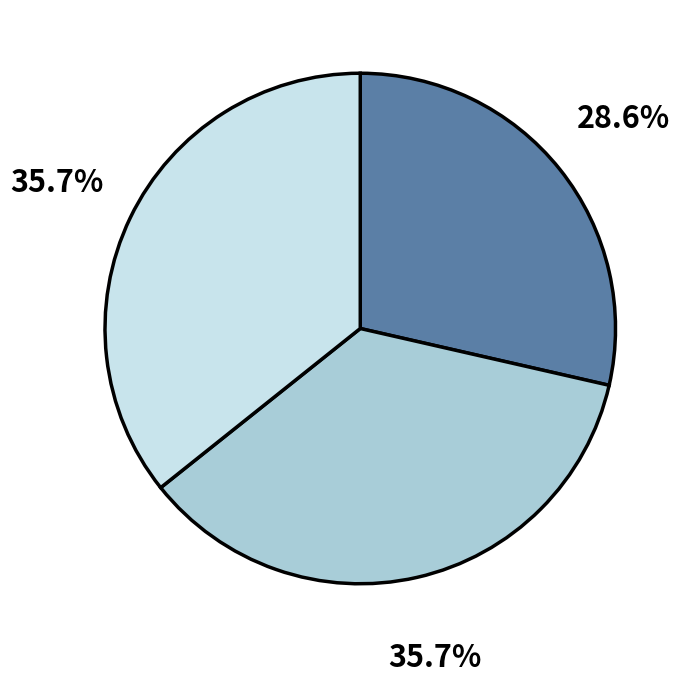

Is there a majority slice in this chart?

No